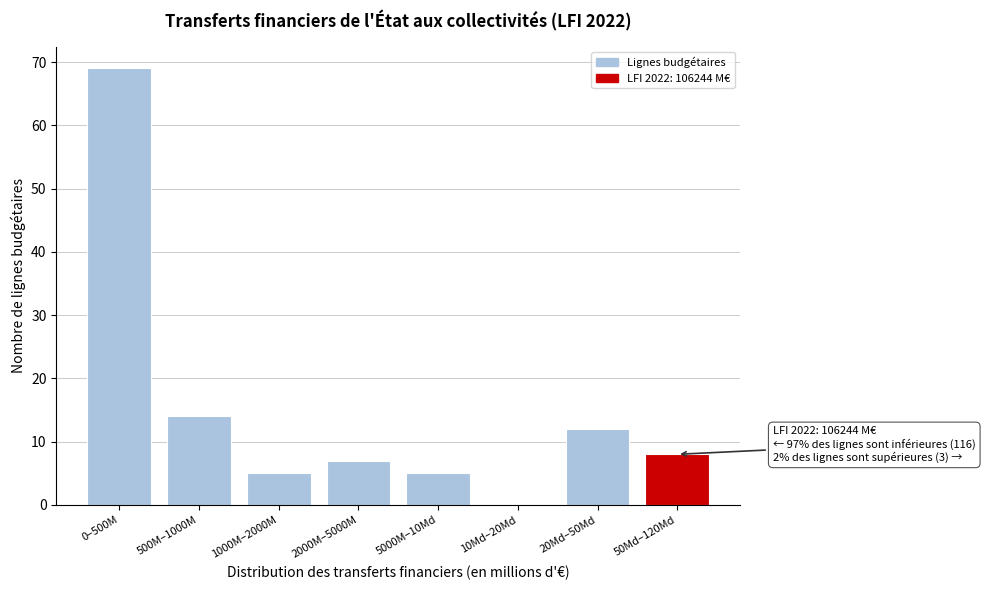

Reading left to right, extract all data points from this chart.

0–500M=69	500M–1000M=14	1000M–2000M=5	2000M–5000M=7	5000M–10Md=5	10Md–20Md=0	20Md–50Md=12	50Md–120Md=8